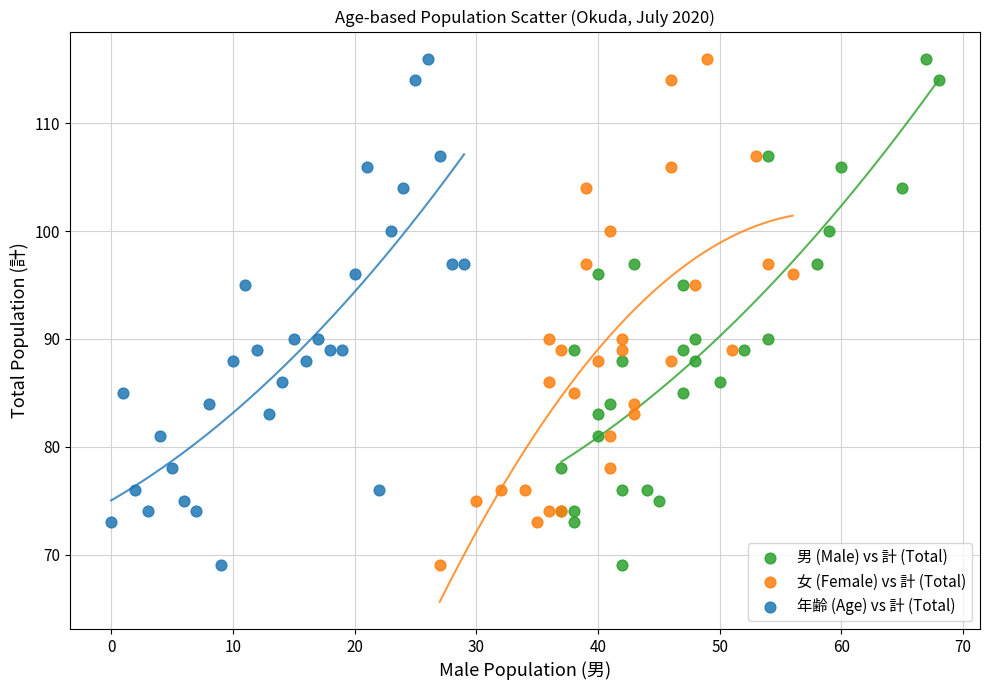

What are all the series names shown in the legend?

男 (Male) vs 計 (Total), 女 (Female) vs 計 (Total), 年齢 (Age) vs 計 (Total)